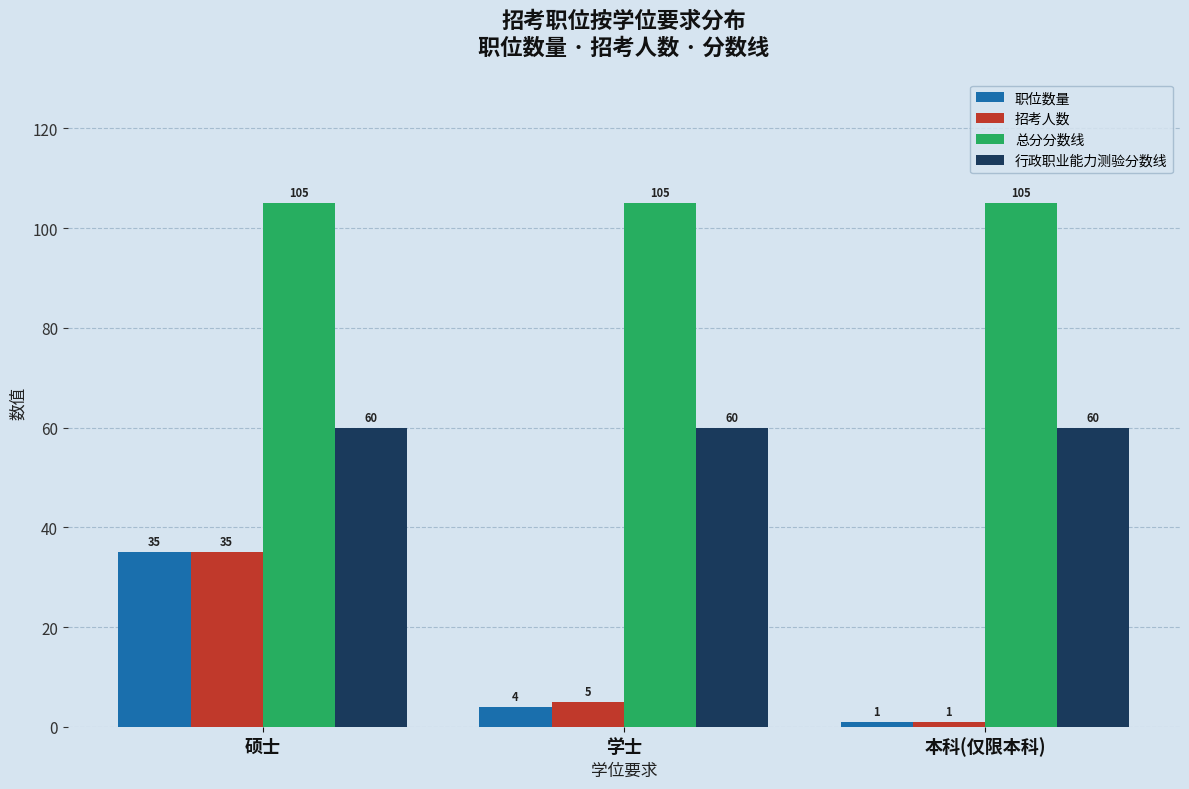

What position from the right is 本科(仅限本科)?

1